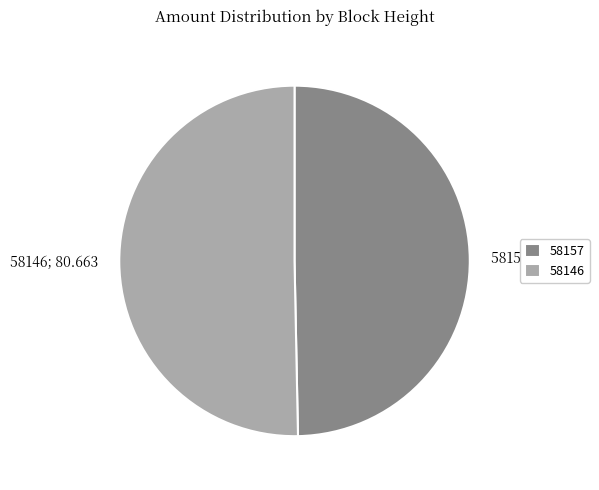

Is the sum of 58146 and 58157 greater than half?

Yes